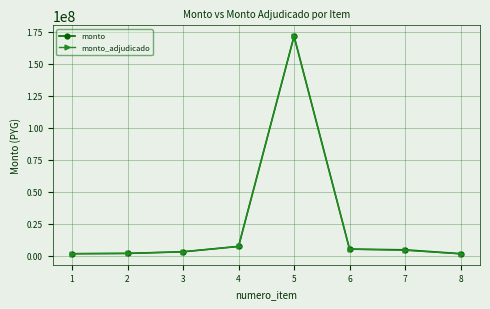

The monto series shows 3004133 at 3. True or false?

True